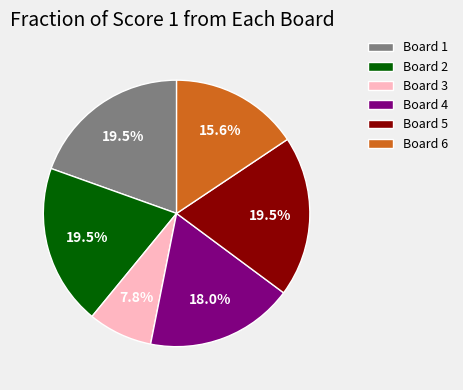

Combined, do Board 2 and Board 1 account for over 50%?

No